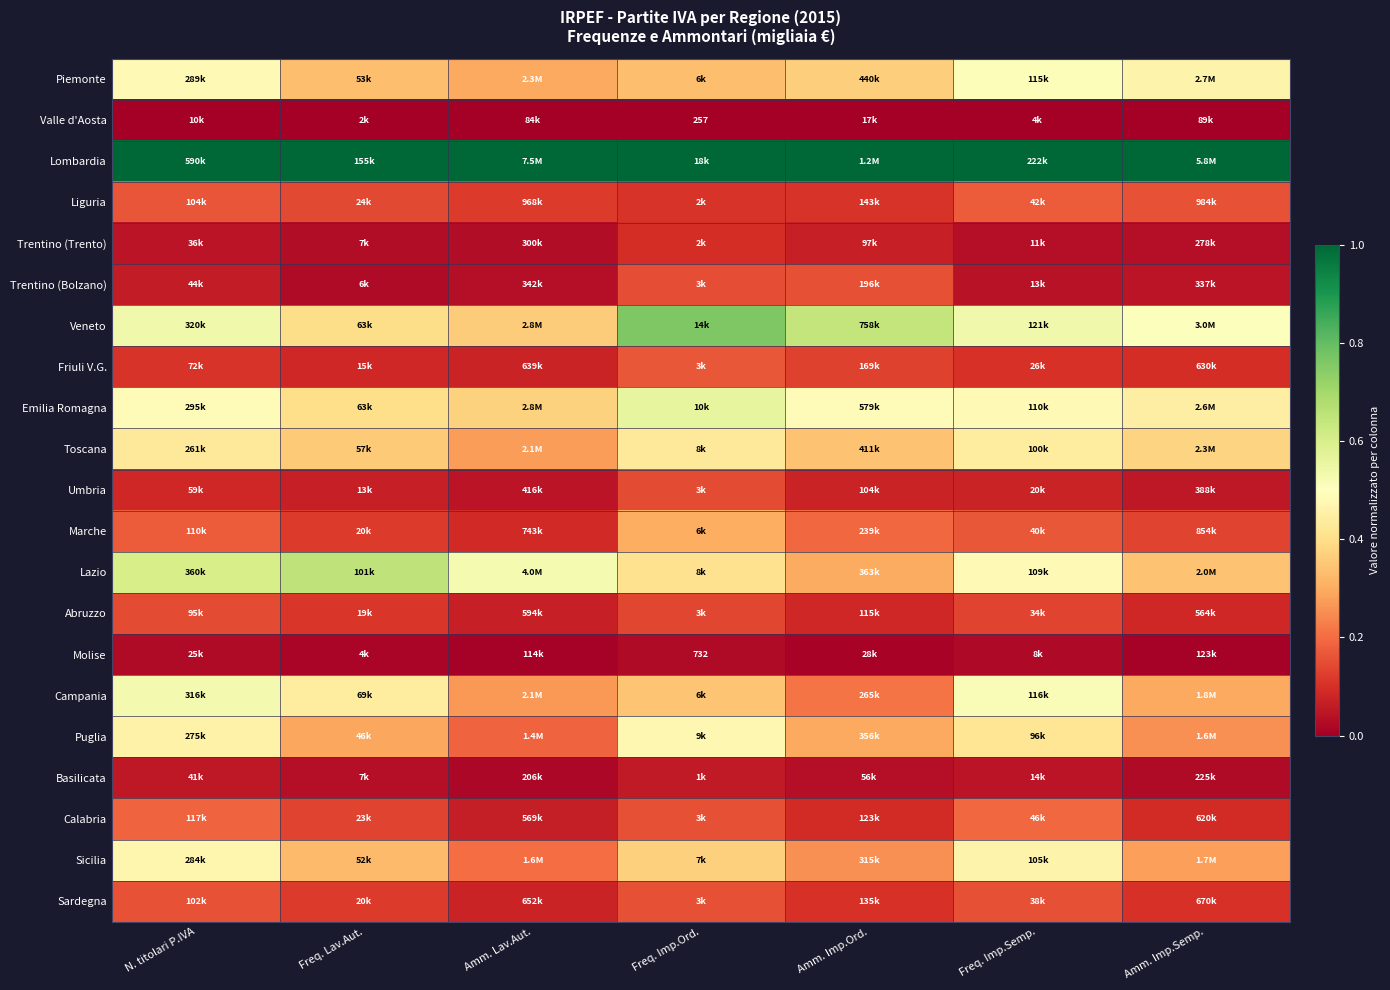

The Emilia Romagna series shows 0.4 at Freq. Lav.Aut.. True or false?

True